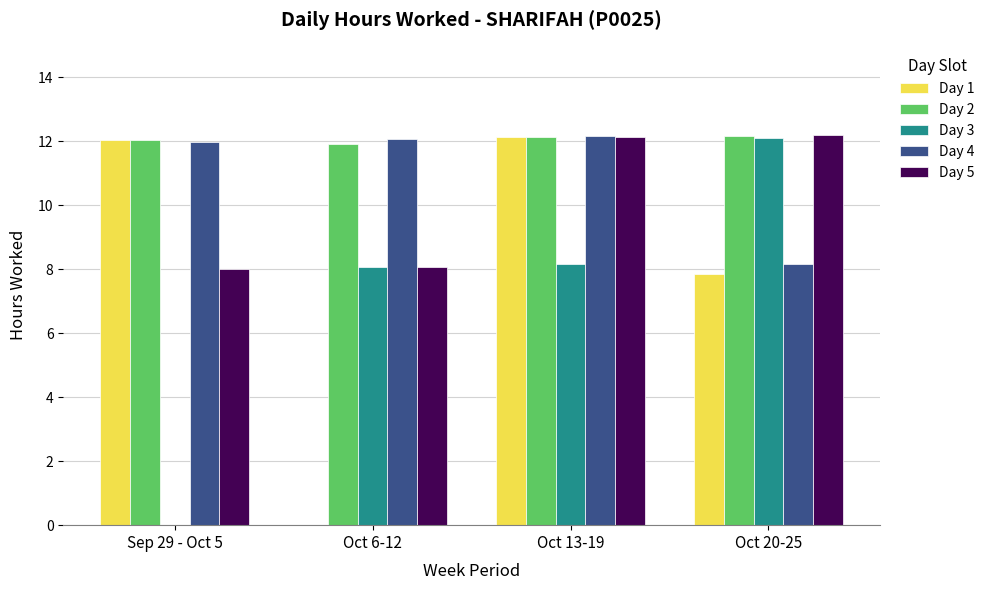

What is the sum of all Day 5 values?

40.4